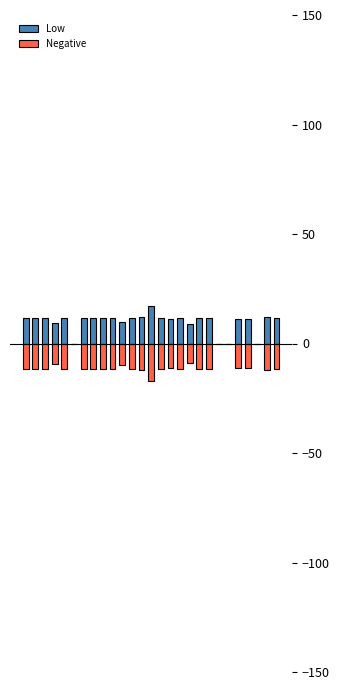

Reading left to right, transcribe all the data shown in this chart.

Low: 11.8	11.6	11.8	9.5	11.6	0.0	11.7	11.6	11.5	11.5	9.9	11.7	11.9	17.0	11.8	11.3	11.8	8.7	11.9	11.7	0.0	0.0	11.4	11.2	0.0	11.9	11.8
Negative: -11.8	-11.6	-11.8	-9.5	-11.6	0.0	-11.7	-11.6	-11.5	-11.5	-9.9	-11.7	-11.9	-17.0	-11.8	-11.3	-11.8	-8.7	-11.9	-11.7	0.0	0.0	-11.4	-11.2	0.0	-11.9	-11.8